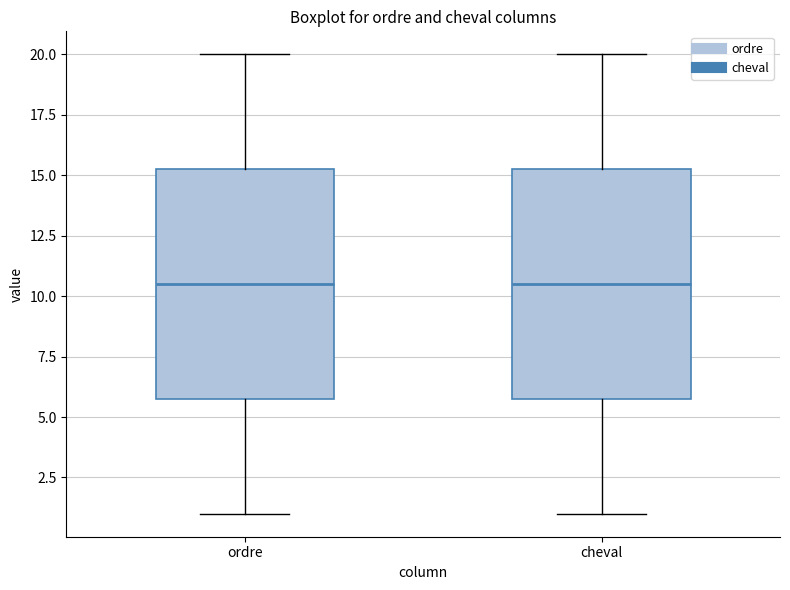

Reading left to right, transcribe this box plot: for each box, give where its median line is, the range the box spans, and where its two whiskers end, as read against the y-axis. The values are not printed on the chart, so give them approximately, as read against the axis.

ordre: median 10.5, box 6.0 to 15.5, whiskers 1.0 to 20.0
cheval: median 10.5, box 6.0 to 15.5, whiskers 1.0 to 20.0